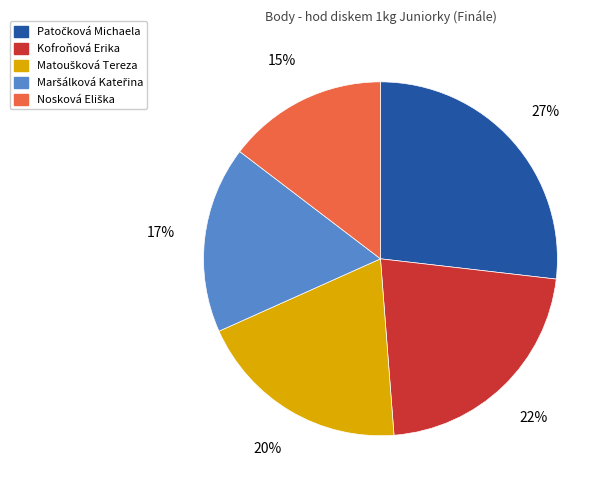

How many slices are in this pie chart?

5